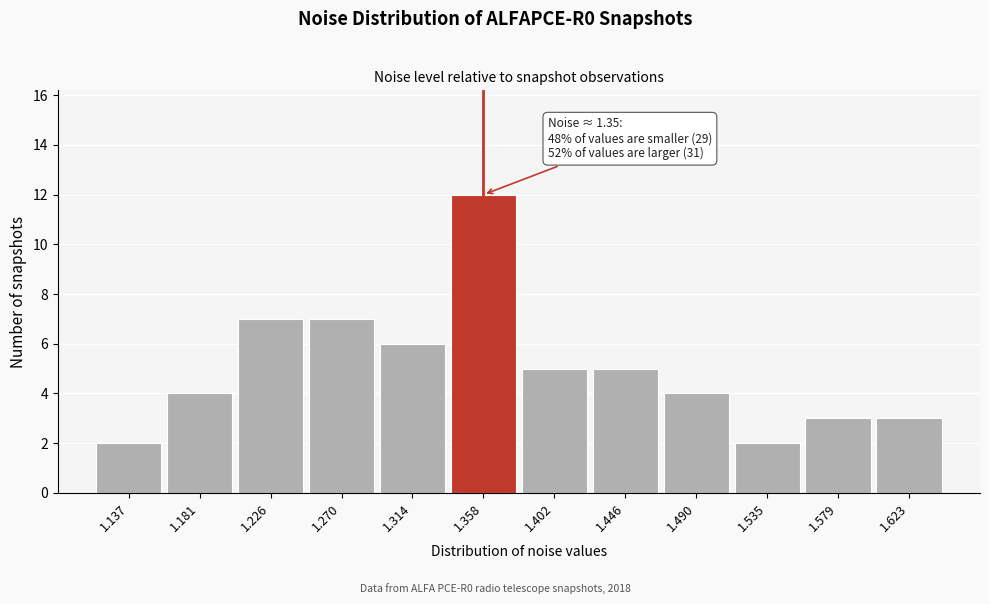

Over which range of the x-axis is the bar tallest?

1.335 to 1.380